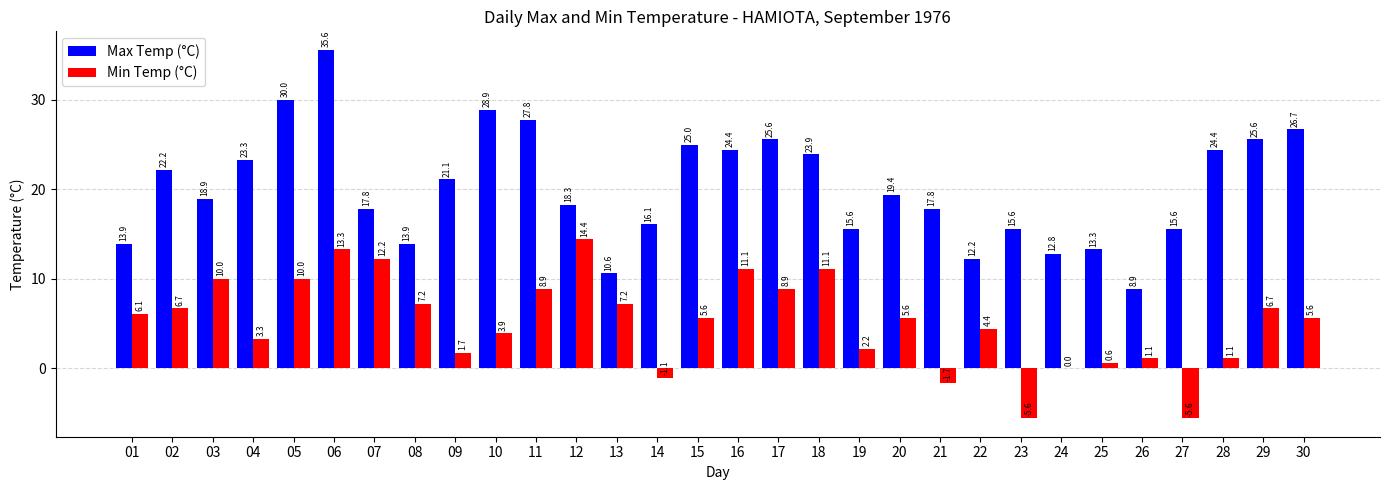

What is the sum of all Min Temp (°C) values?

154.9